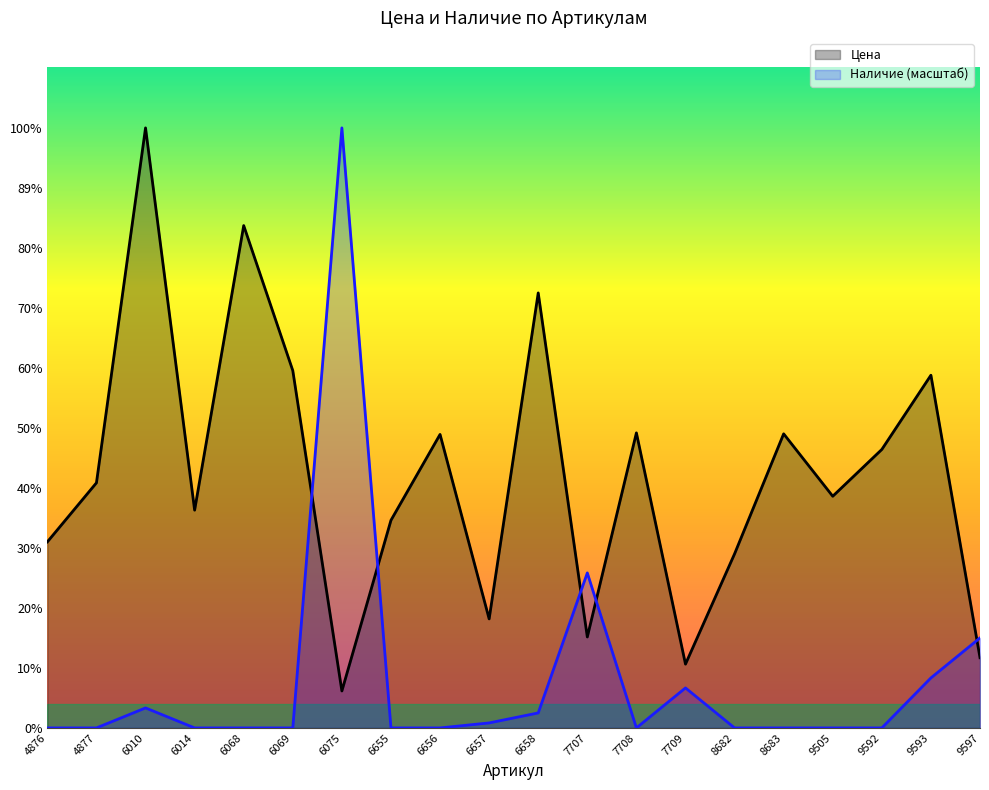

Count the number of data series in this chart.

2